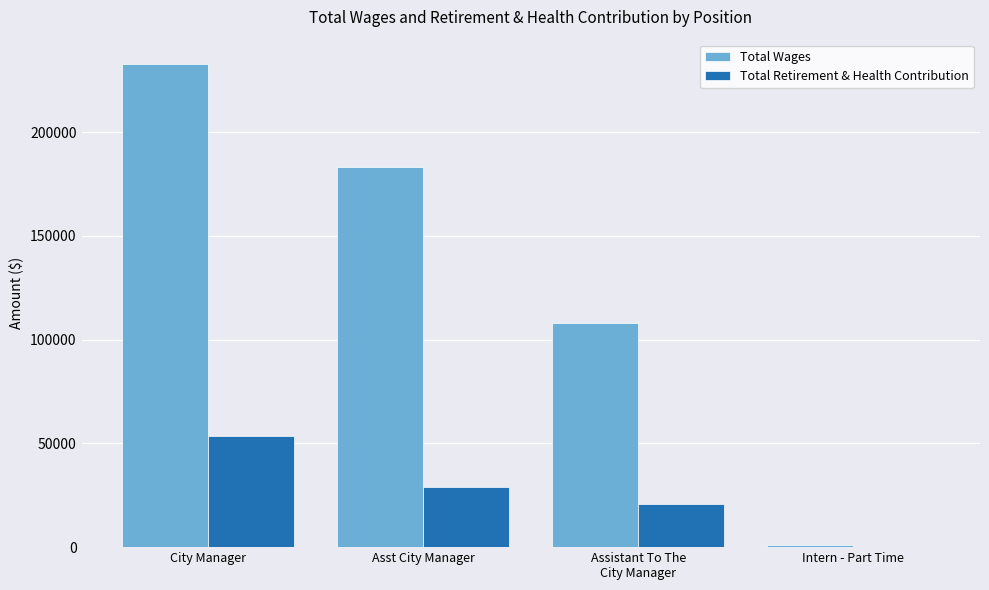

The value of Total Wages at City Manager is 232956. True or false?

True